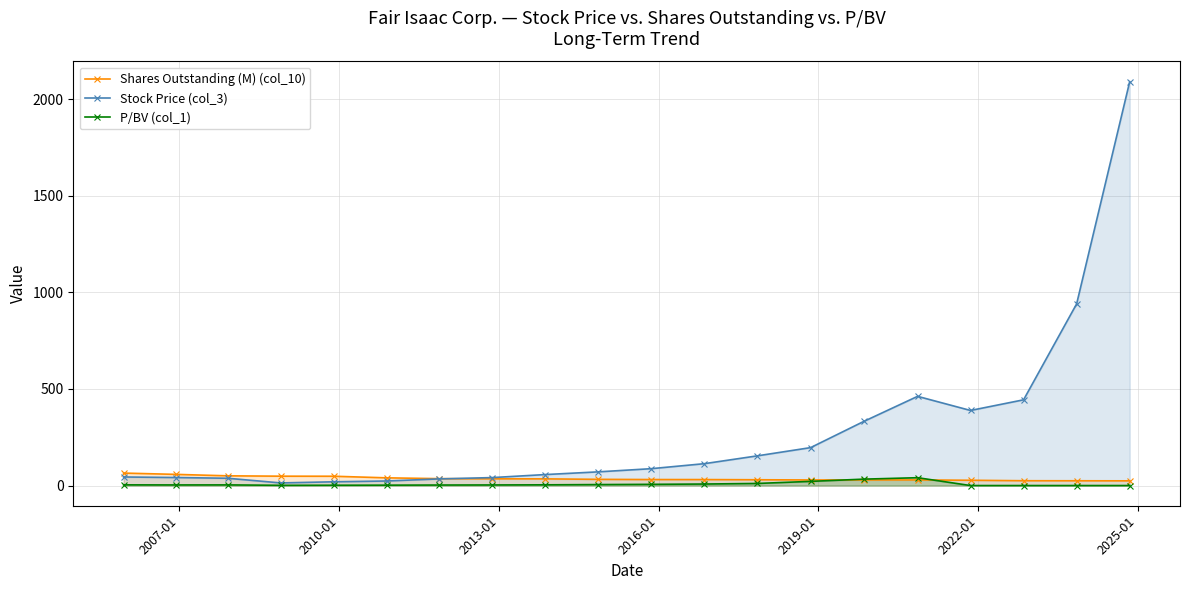

How many interior local valleys does the Shares Outstanding (M) (col_10) series have?

1